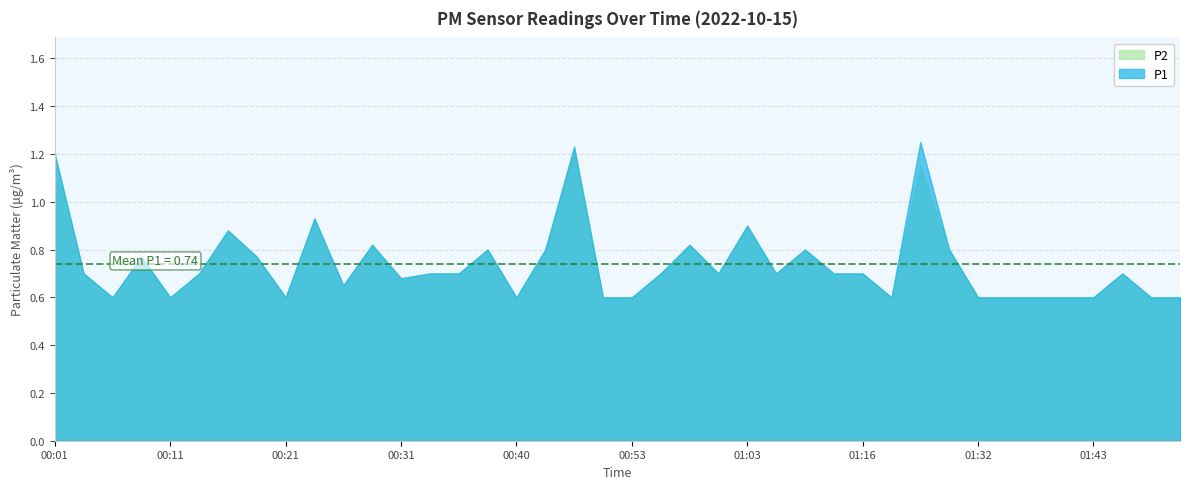

What is the difference between the maximum and minimum values in the P1 series?

0.7